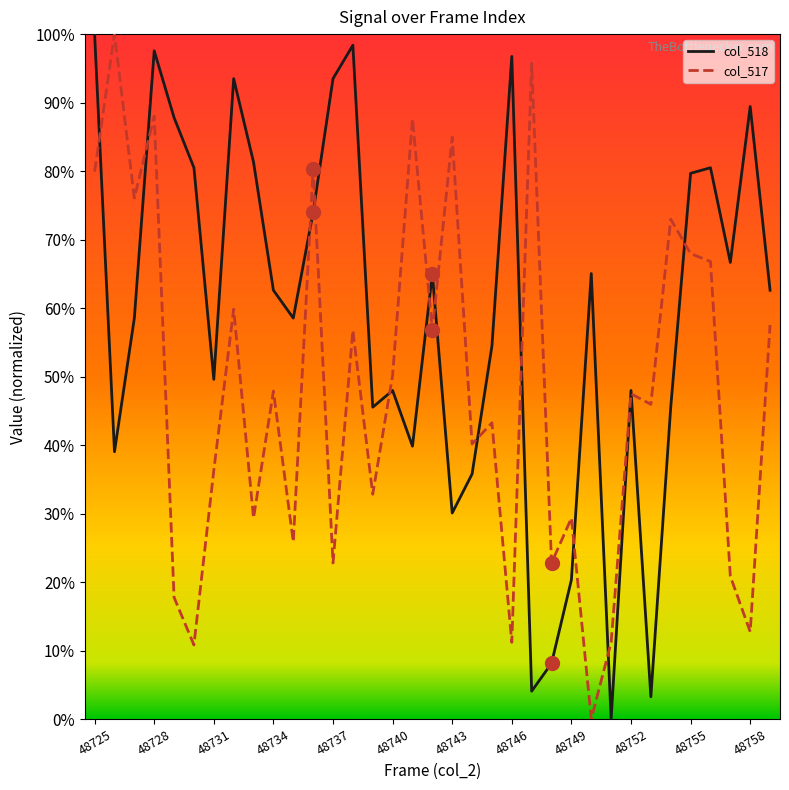

After their last crossing, which series has the higher values: col_518 or col_517?

col_518